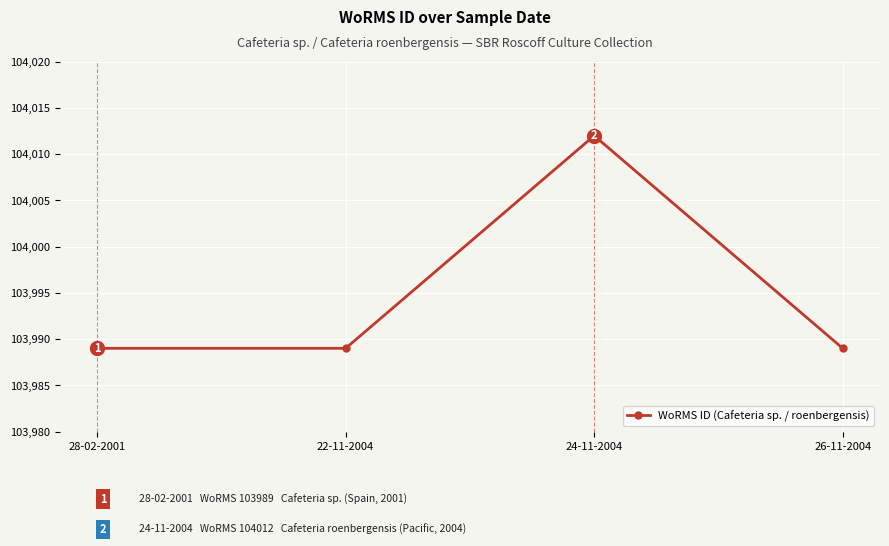

What is the label of the 2nd point from the left?

22-11-2004